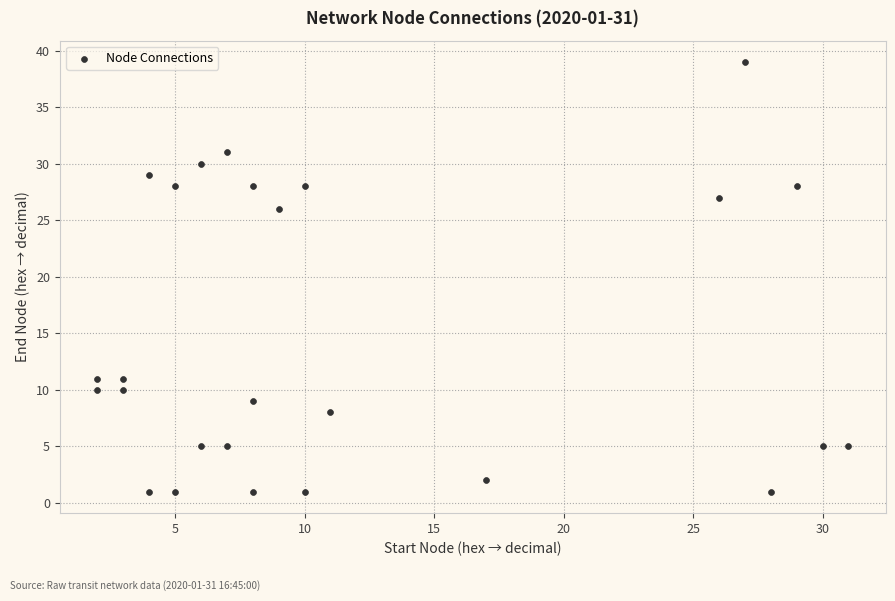

What is the range of X values (max minus min)?

29